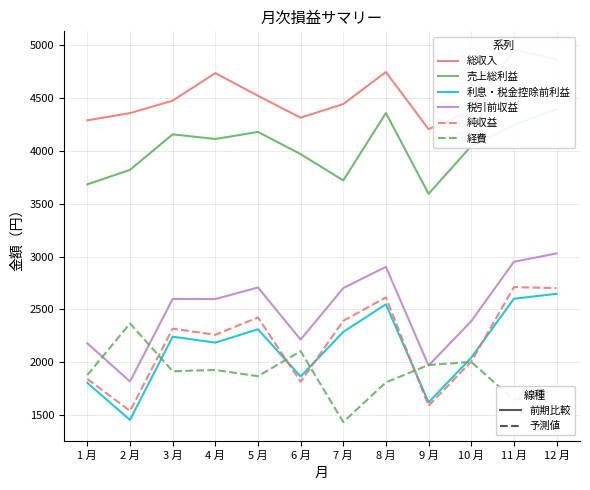

What is the greatest value displayed?

4956